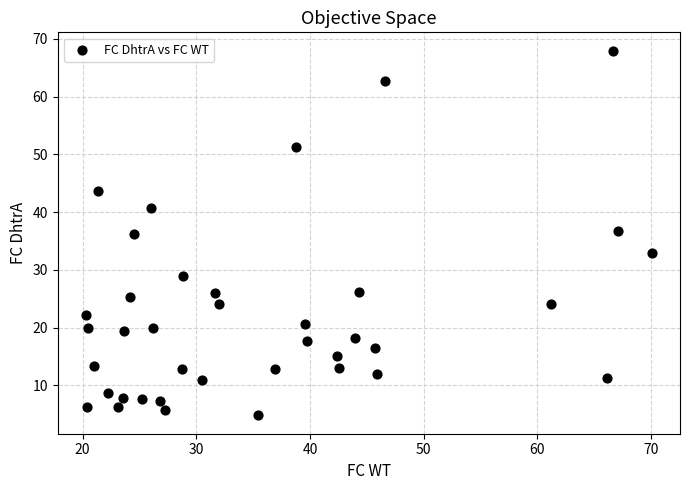

What is the range of X values (max minus min)?

49.8